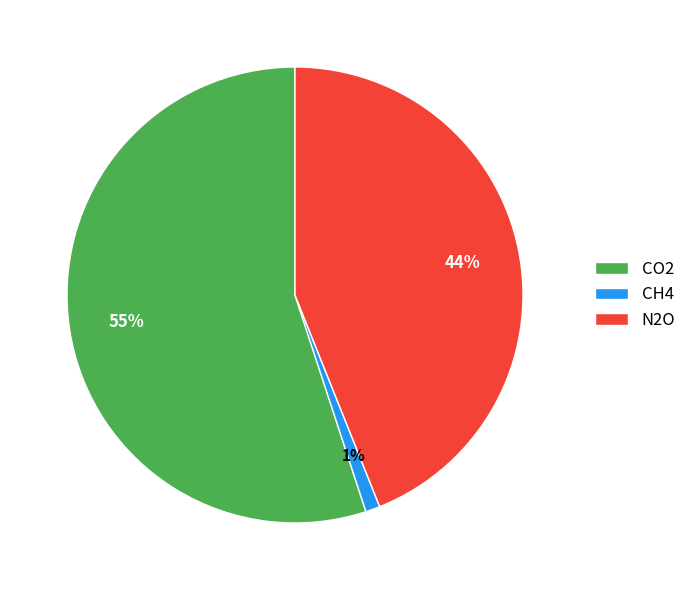

How many segments does this pie chart have?

3